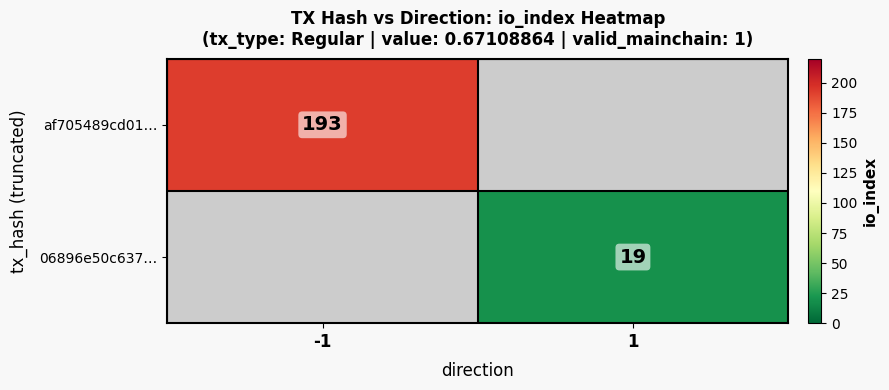

The 06896e50c637… series shows 7 at 1. True or false?

False